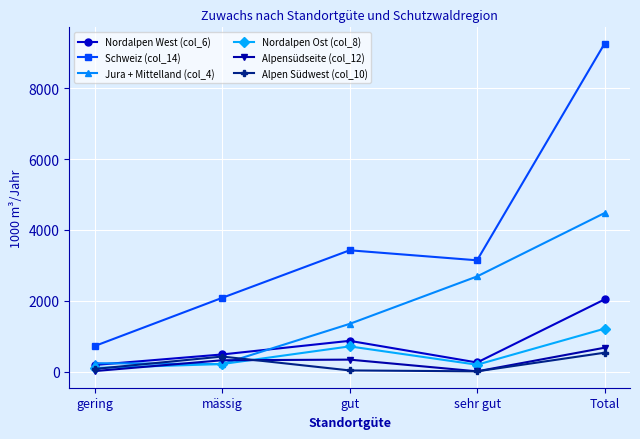

Which series has the largest total across all categories?

Schweiz (col_14)